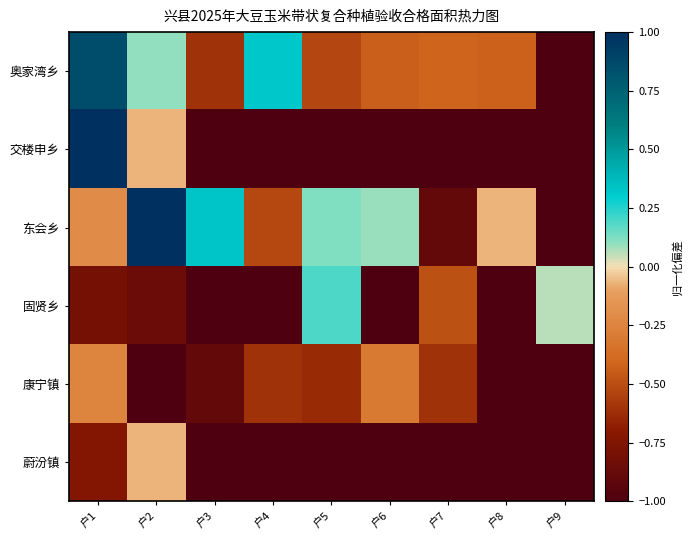

Between 户3 and 户4, which series saw the biggest shift?

奥家湾乡